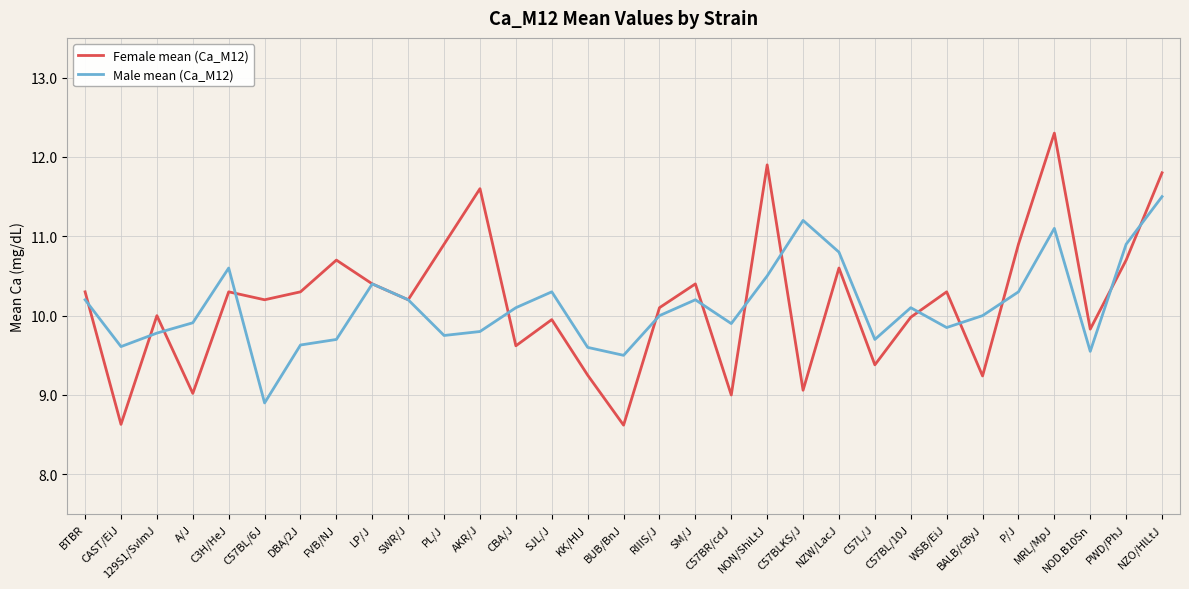

What position from the right is 129S1/SvImJ?

29